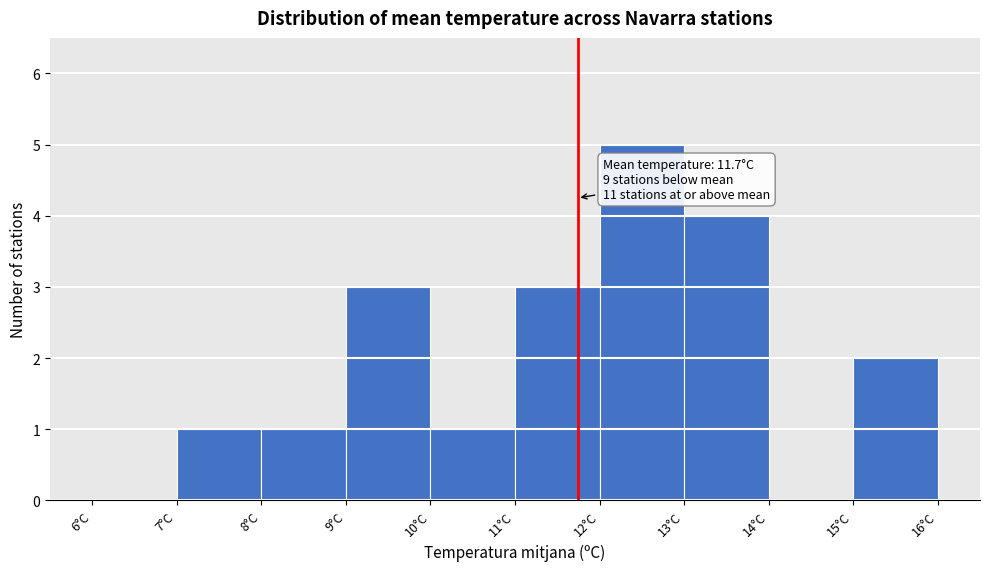

Over which range of the x-axis is the bar tallest?

12 to 13